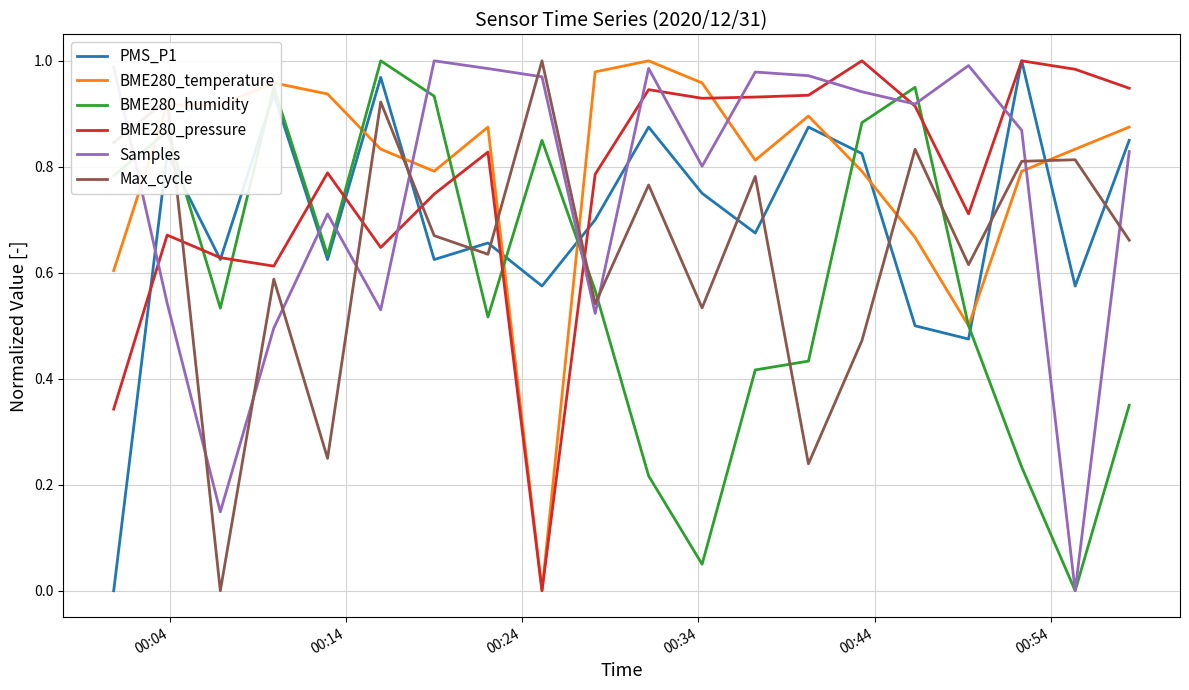

True or false: BME280_pressure and BME280_humidity cross at least once.

True